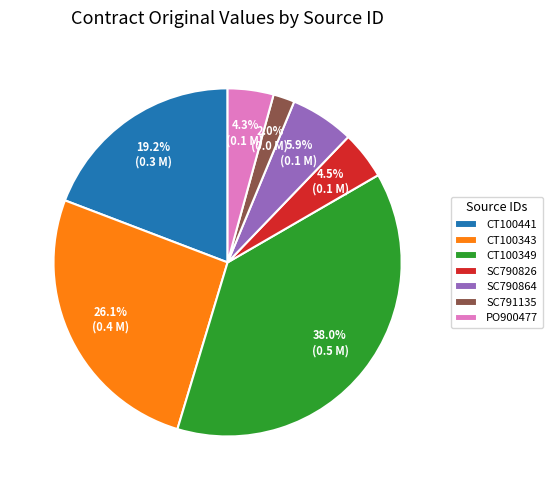

Between CT100441 and SC791135, which is larger?

CT100441